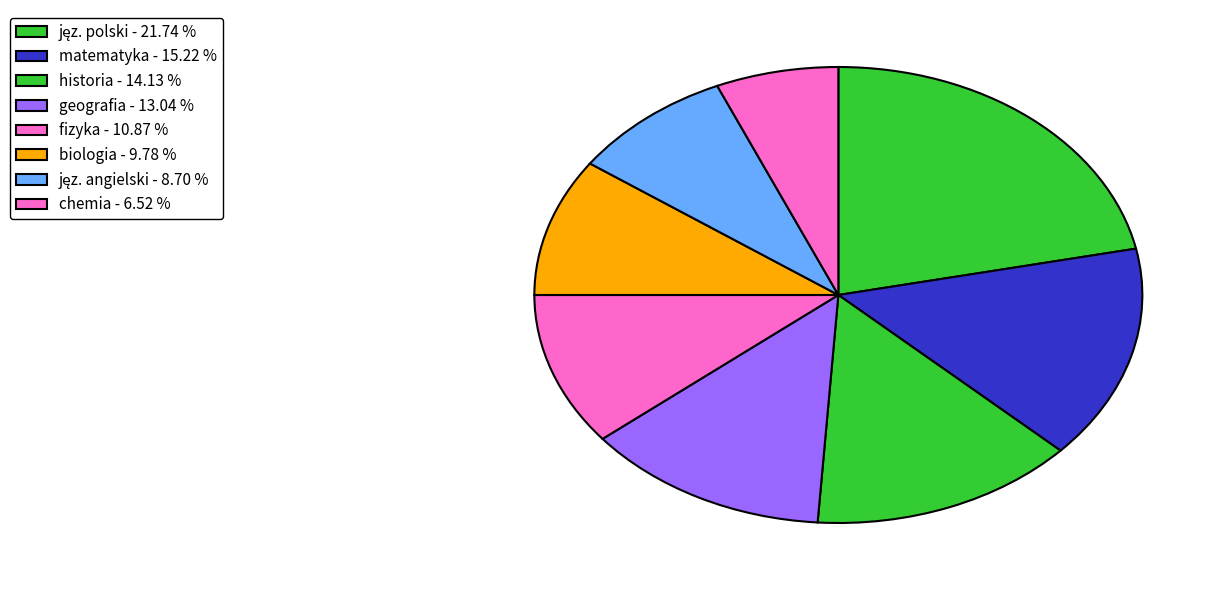

Does matematyka represent more than half of the total?

No